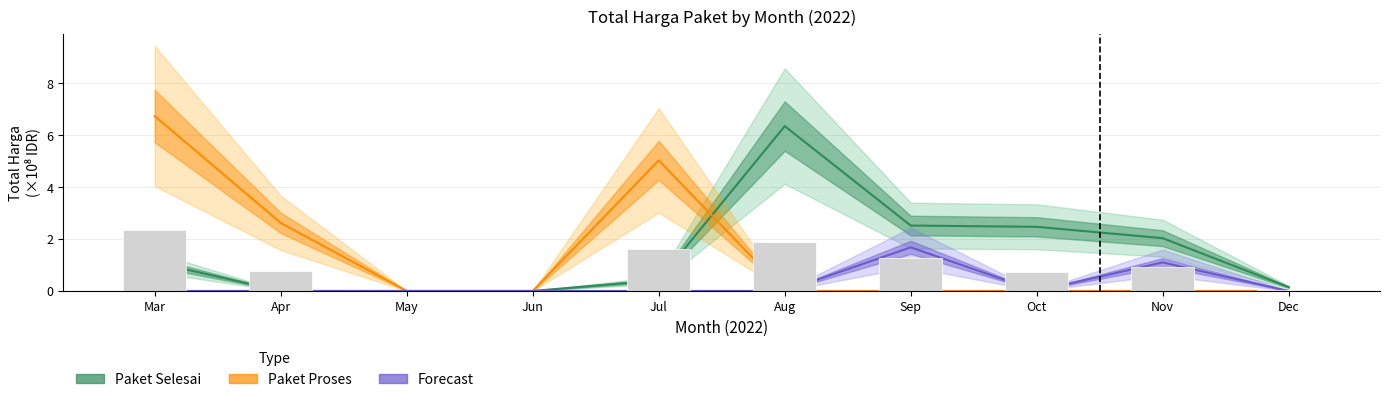

What is the approximate value of Paket Selesai at Jul?

0.4